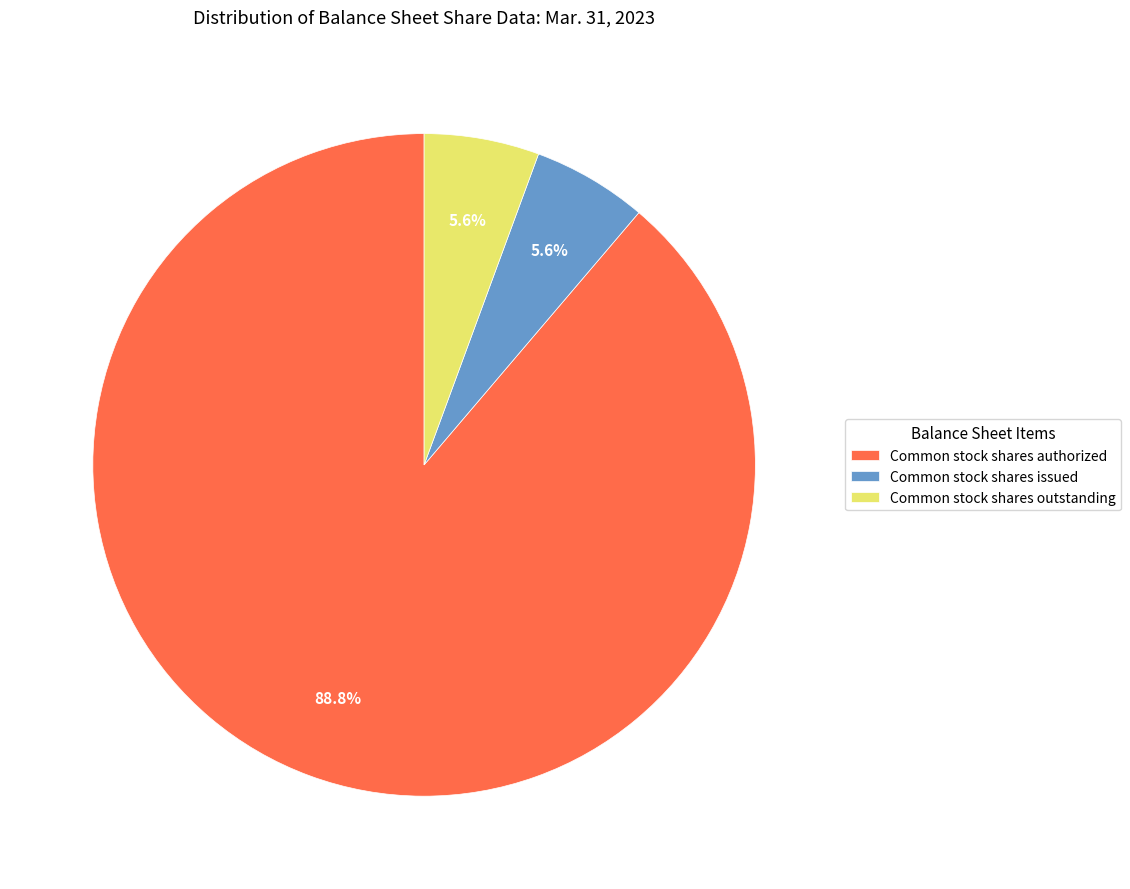

The Common stock shares authorized slice represents 89% of the pie. True or false?

True